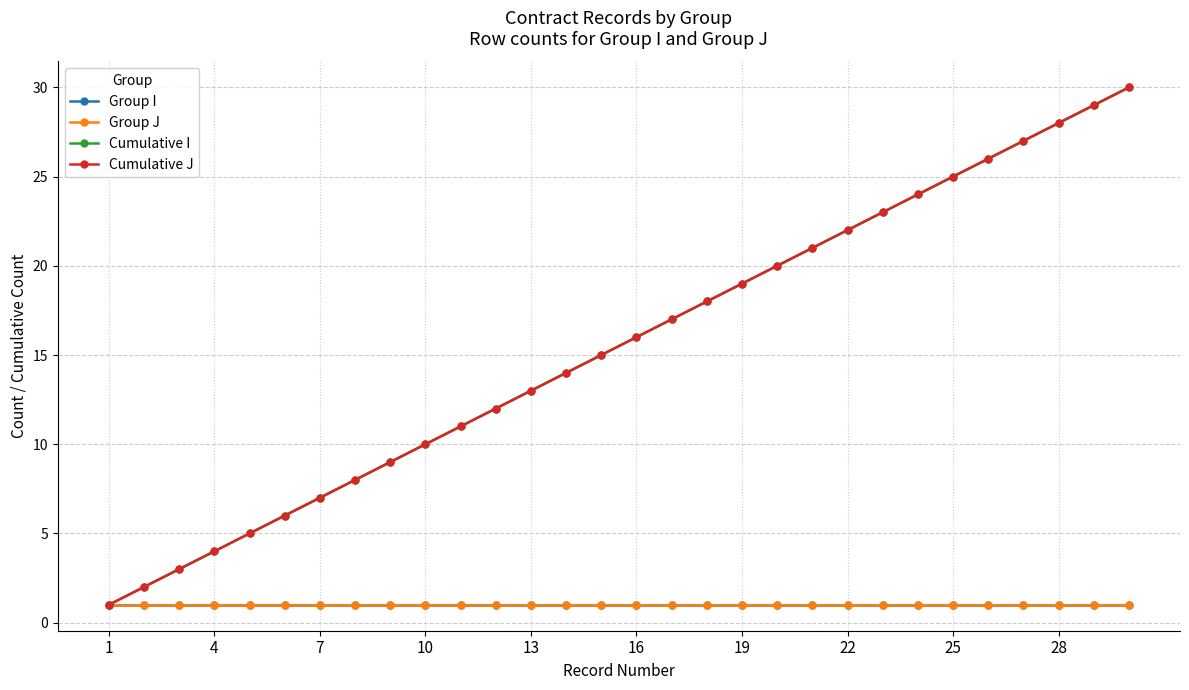

What is the maximum value for Group I?

1